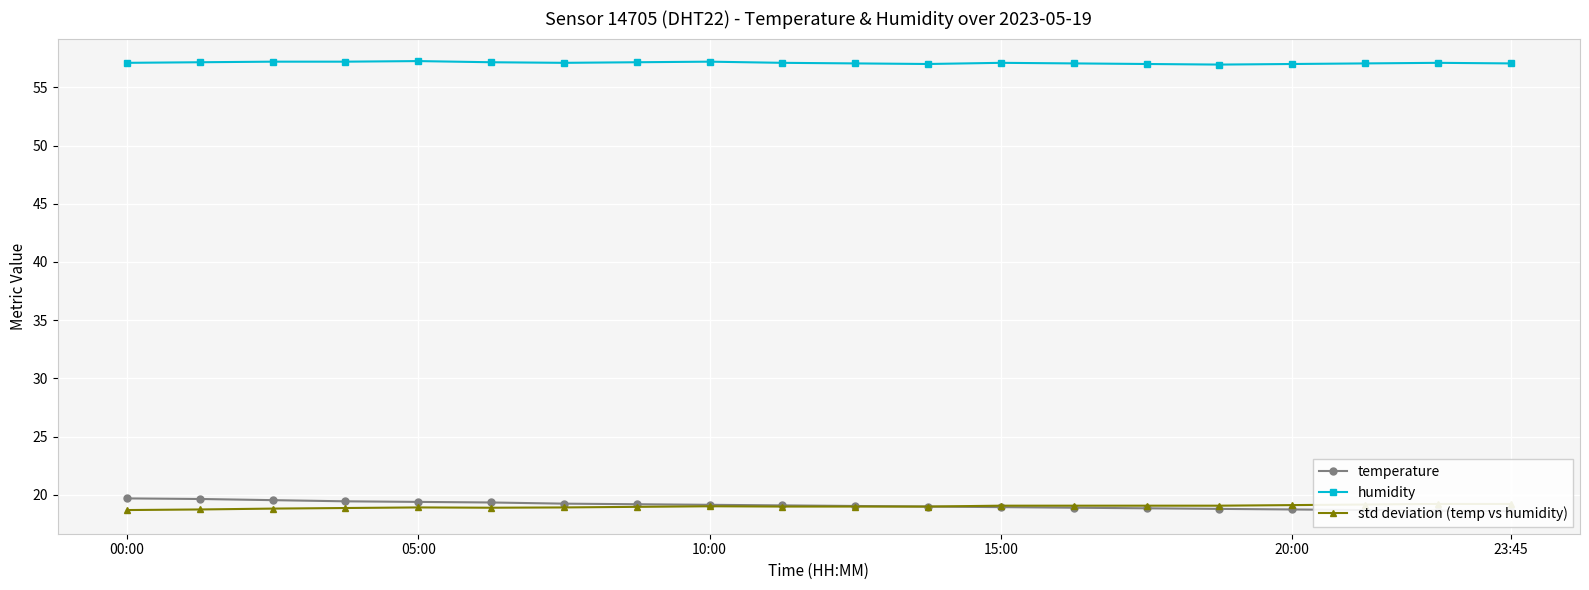

What are all the series names shown in the legend?

temperature, humidity, std deviation (temp vs humidity)